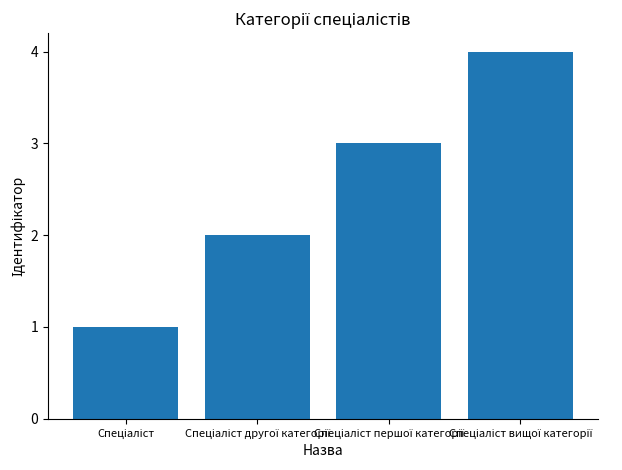

How many data points are less than 3?

2